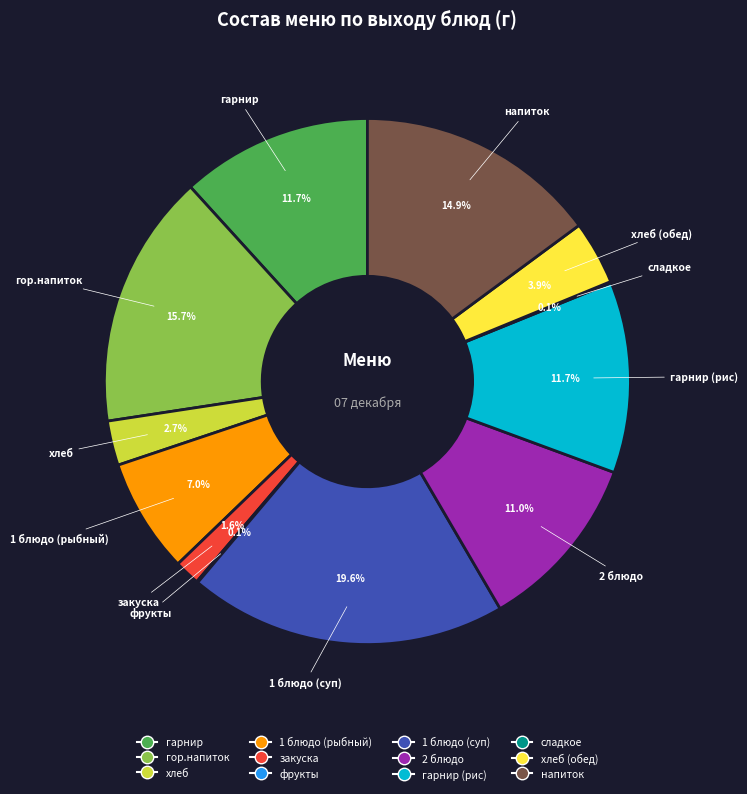

Is there any slice that represents more than half of the pie?

No